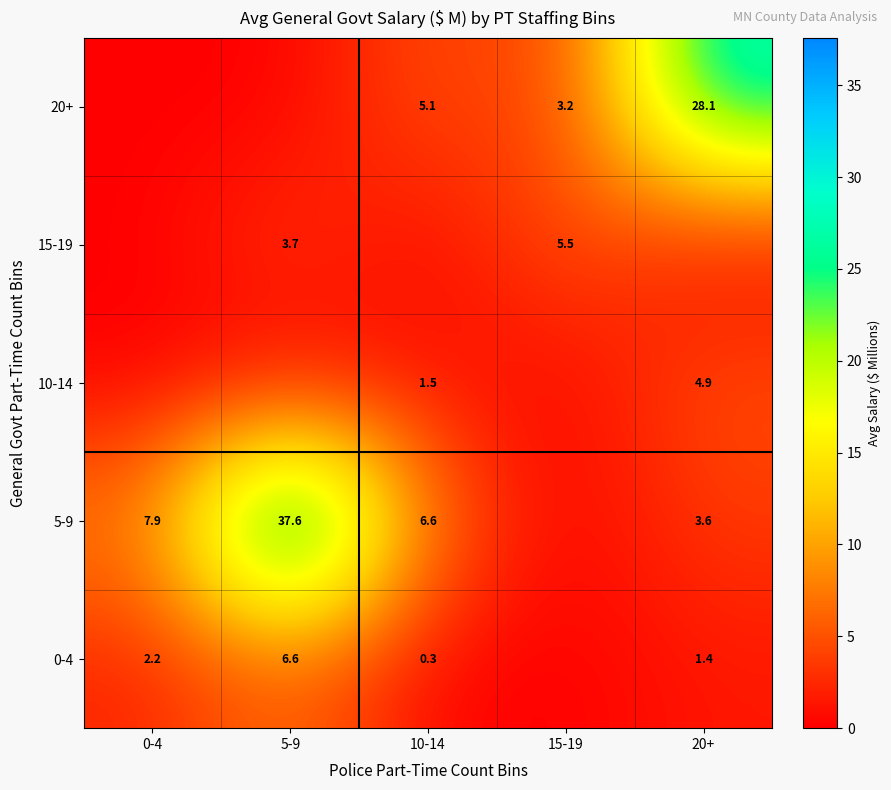

The value of 20+ at 10-14 is 5.1. True or false?

True